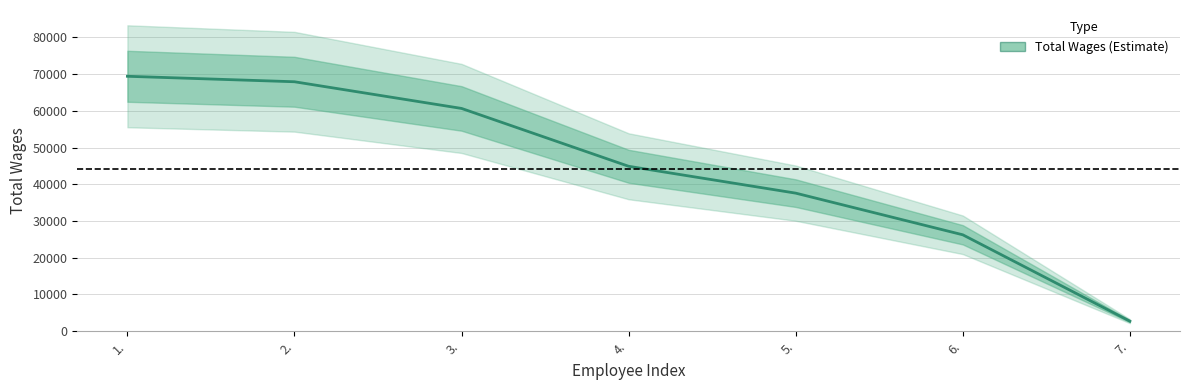

What is the average value?

44217